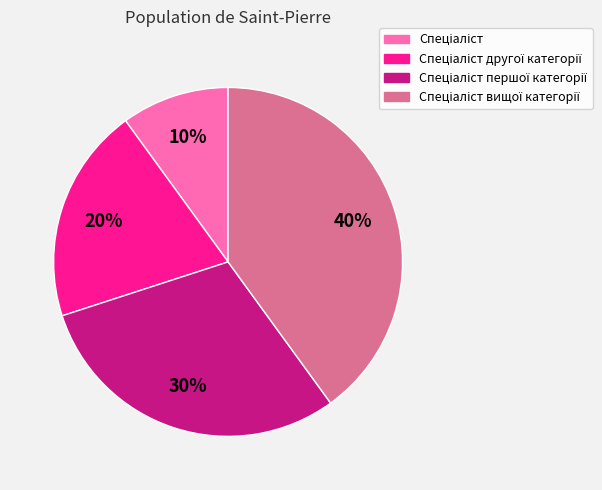

To the nearest percent, what is the difference between the largest and smallest slice percentages?

30%